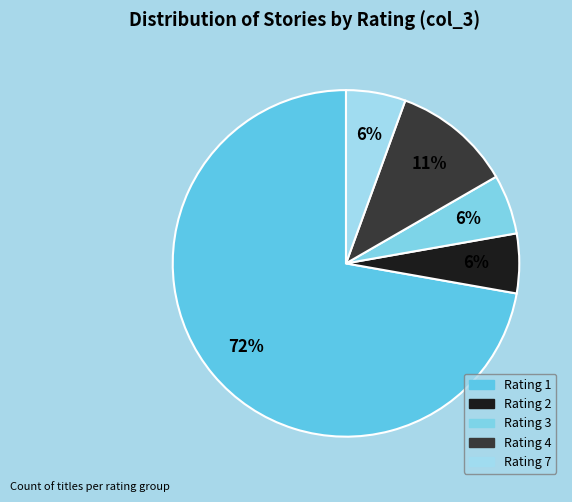

Rank the categories by value from lowest to highest.

2, 3, 7, 4, 1